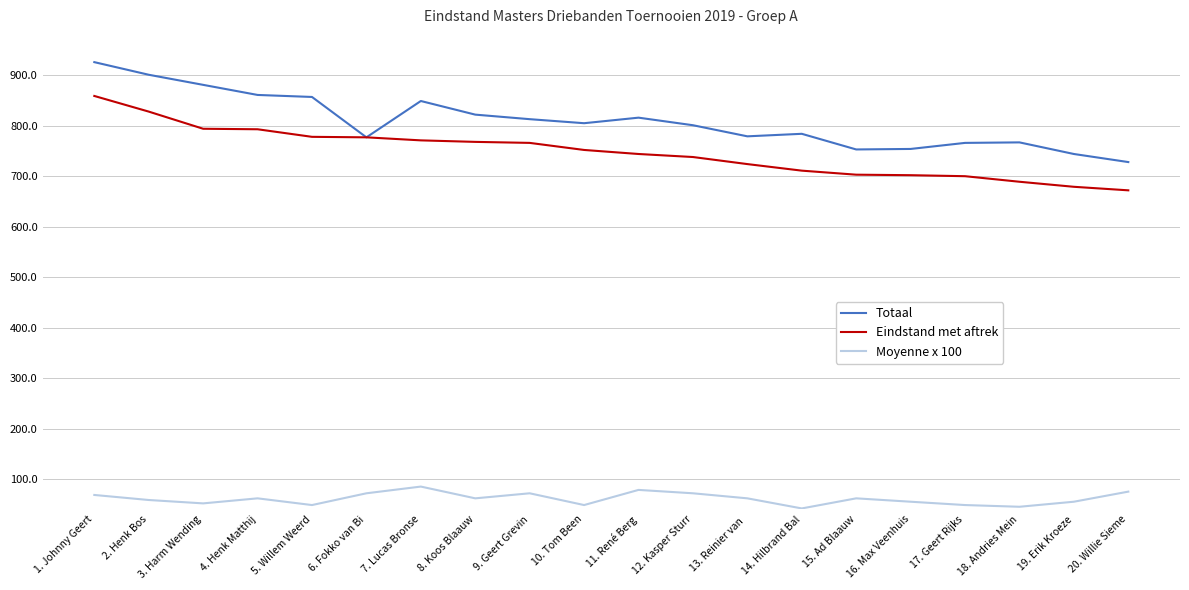

What is the difference between the maximum and second lowest values in the Moyenne x 100 series?

40.0